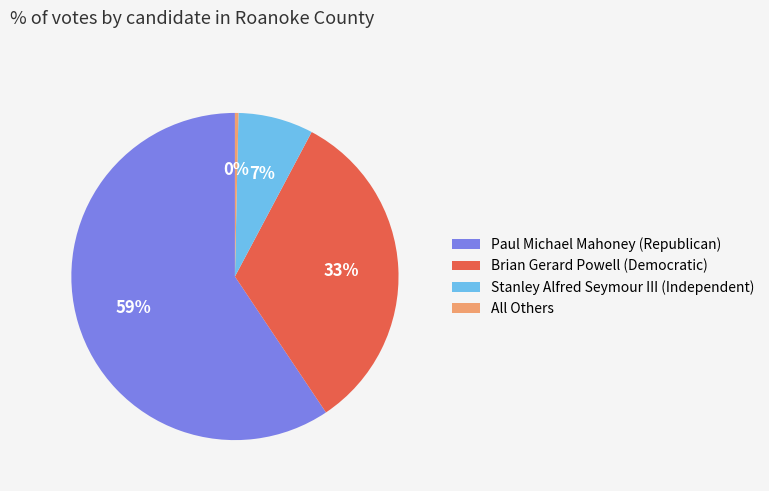

Rank the categories by value from lowest to highest.

All Others, Stanley Alfred Seymour III (Independent), Brian Gerard Powell (Democratic), Paul Michael Mahoney (Republican)